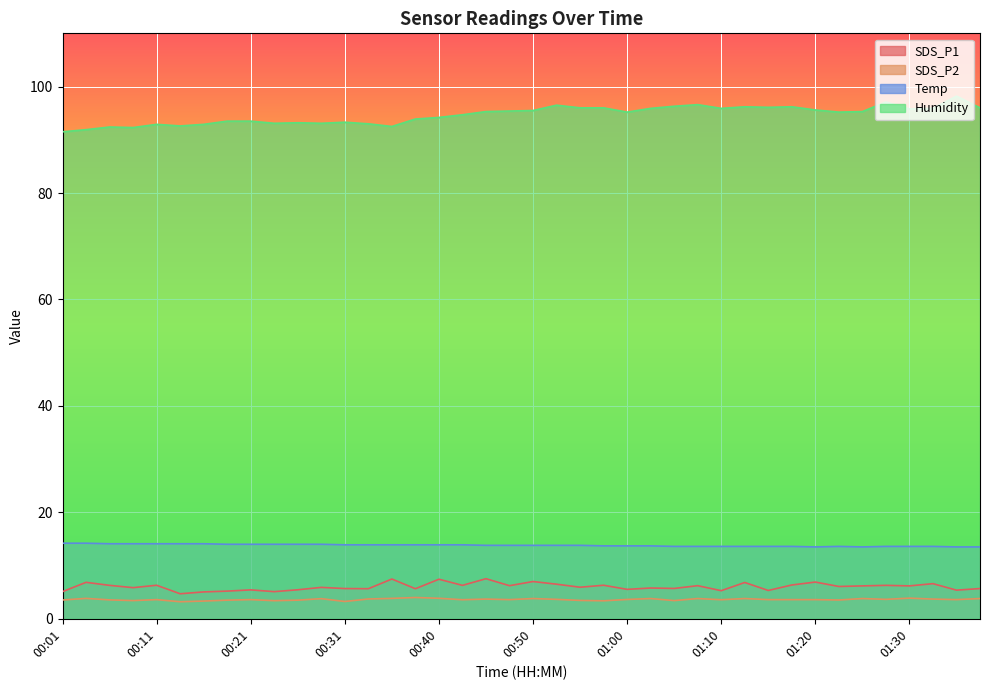

What is the value of the SDS_P2 point at the 16th from the left?

4.0